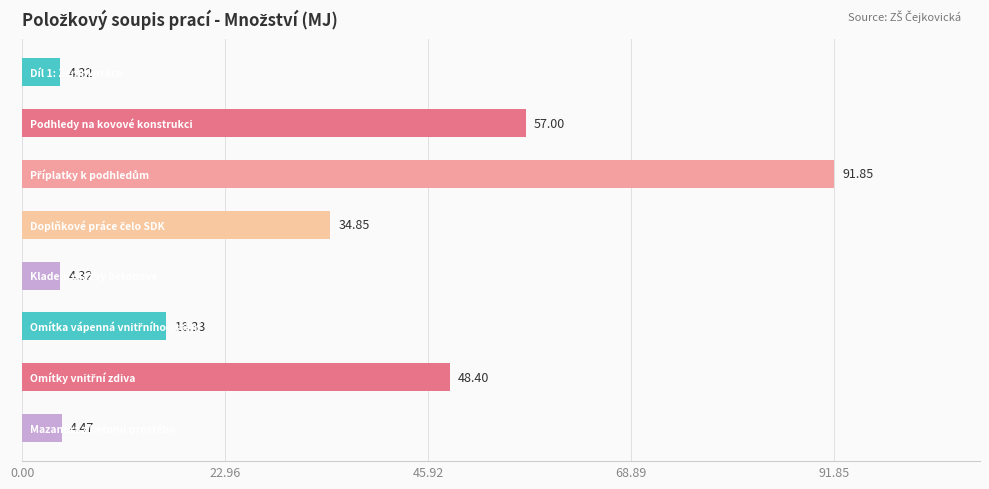

What is the sum of all values?

261.5